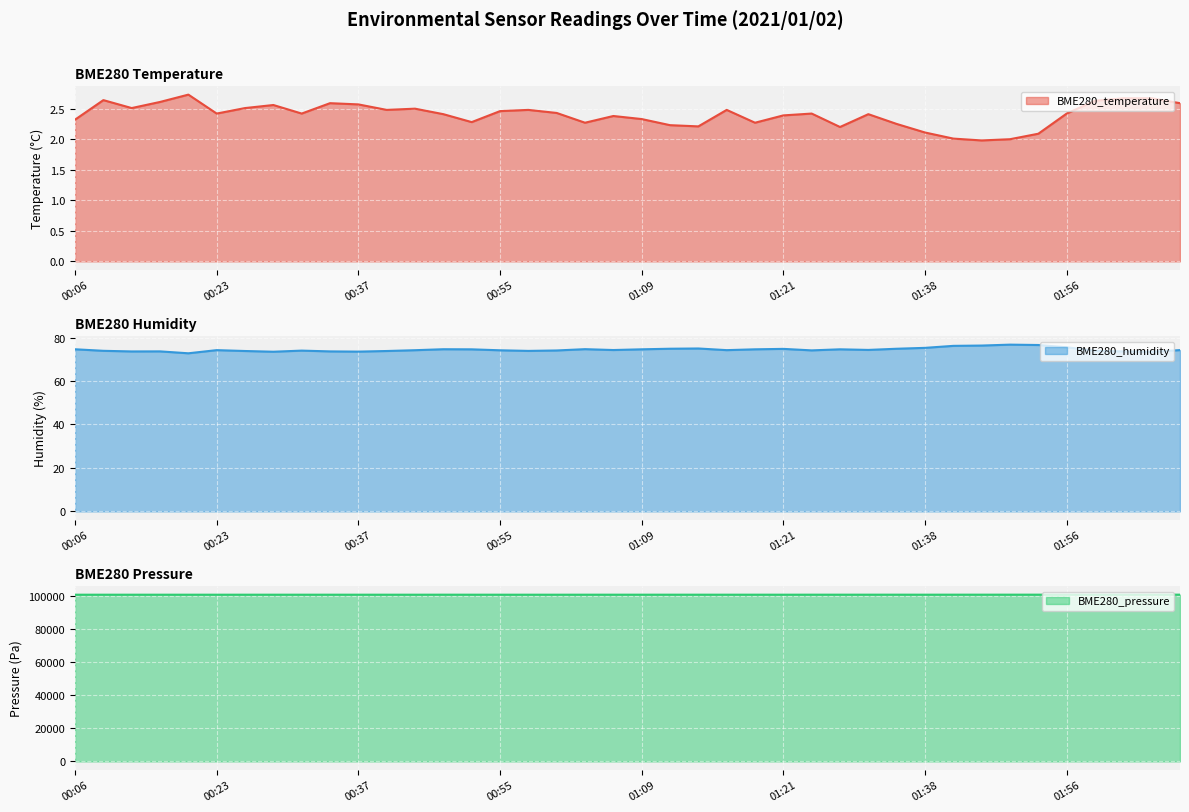

How many lines are shown in the chart?

3